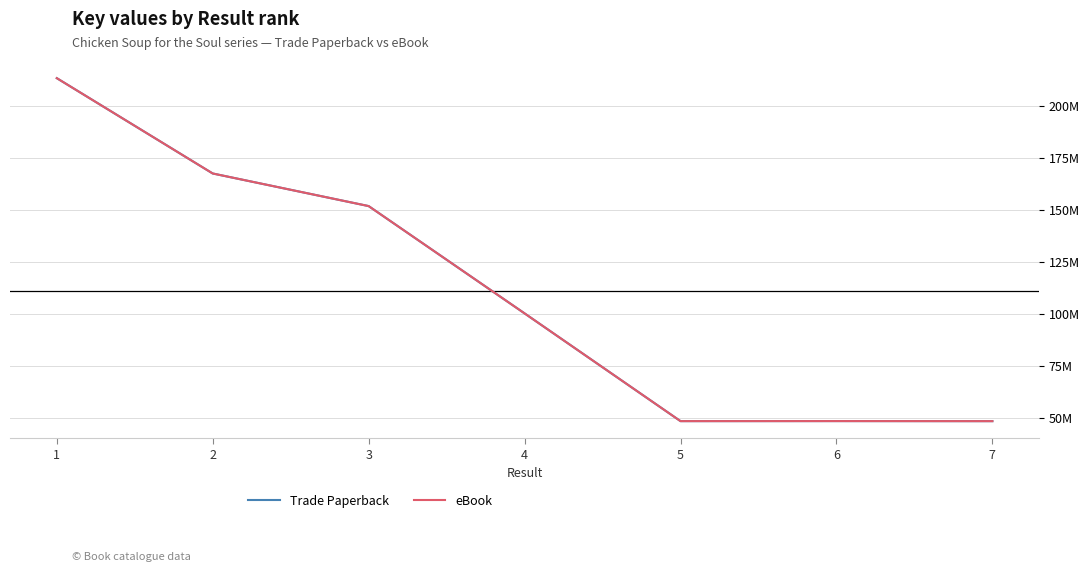

The value of Trade Paperback at 5 is 28091873. True or false?

False